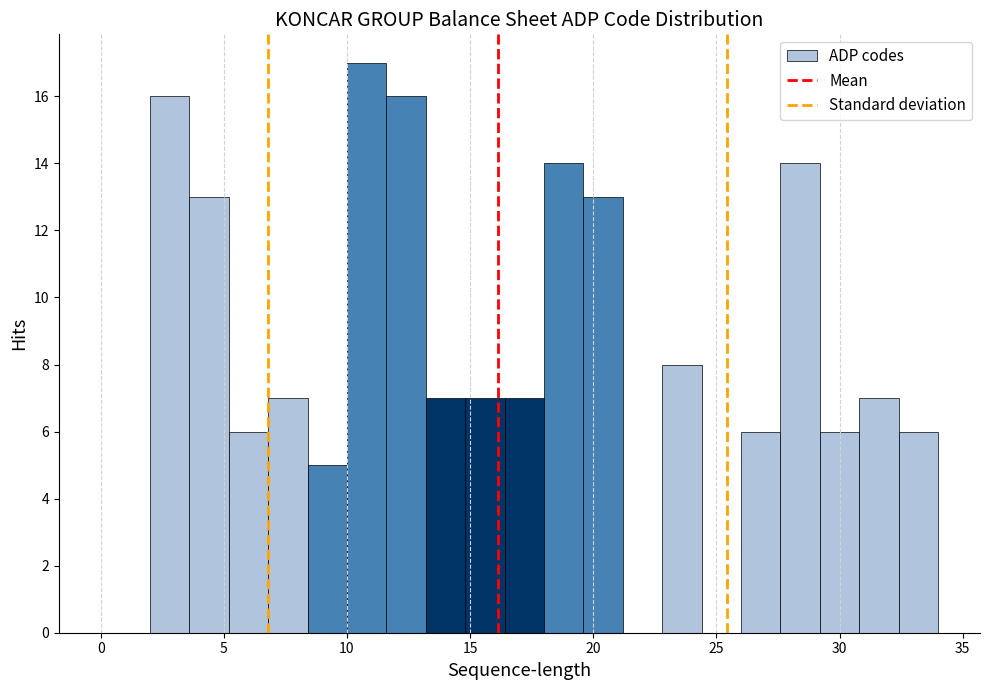

Read against the x-axis, roughly where is the centre of the tallest bar?

11.0